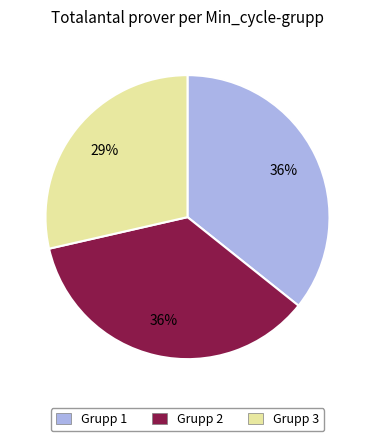

Is the sum of Grupp 2 and Grupp 1 greater than half?

Yes